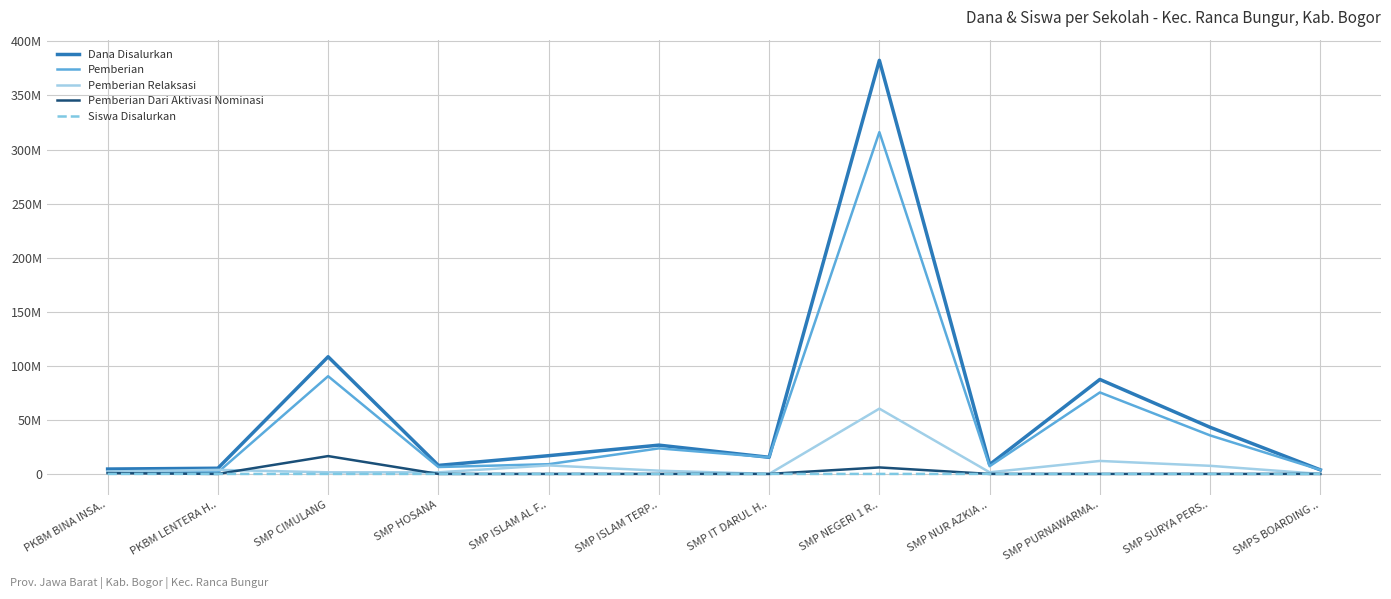

What is the difference between the highest and lowest values at SMP IT DARUL H..?

15375000